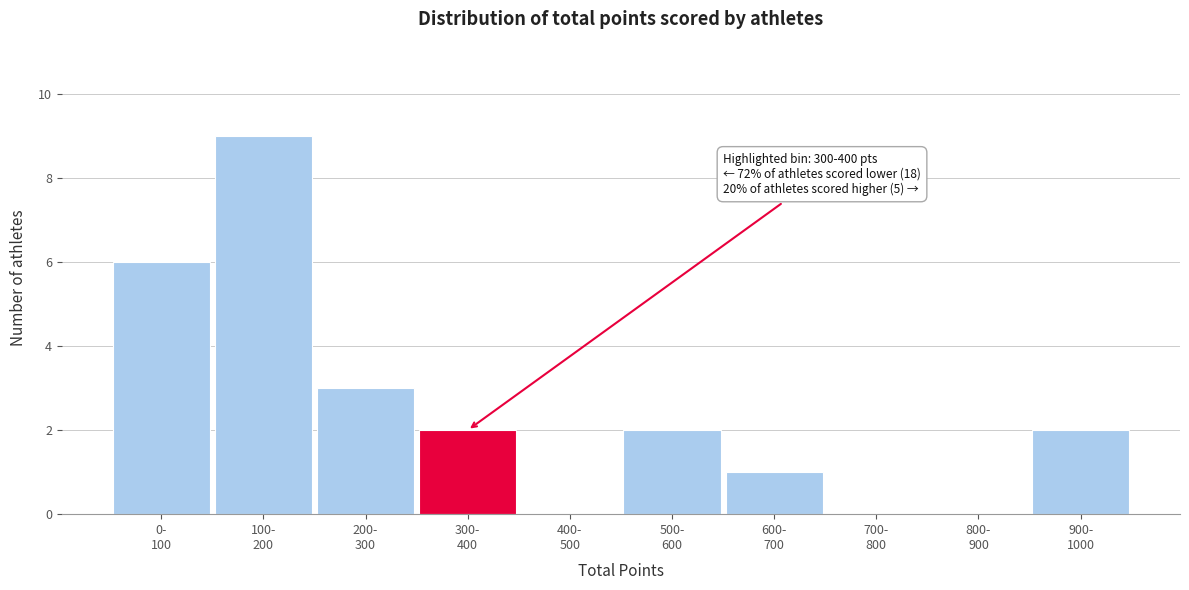

What is the sum of all values?

25